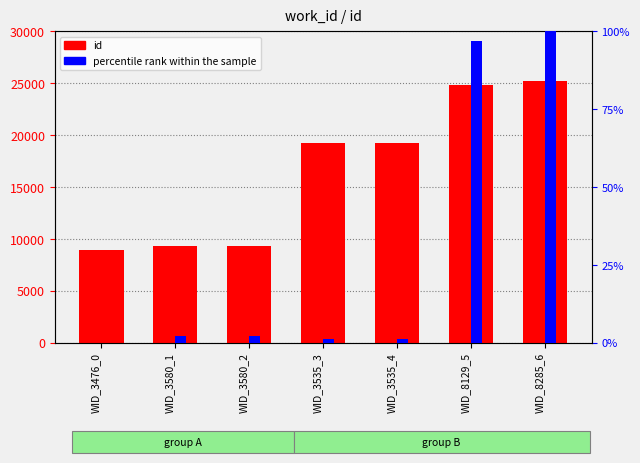

At which label is percentile rank within the sample closest to 50?

WID_8129_5